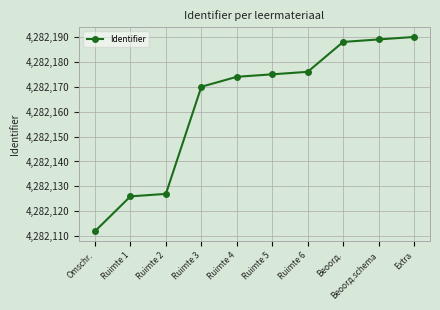

What is the change in value from Ruimte 2 to Ruimte 6?

+49